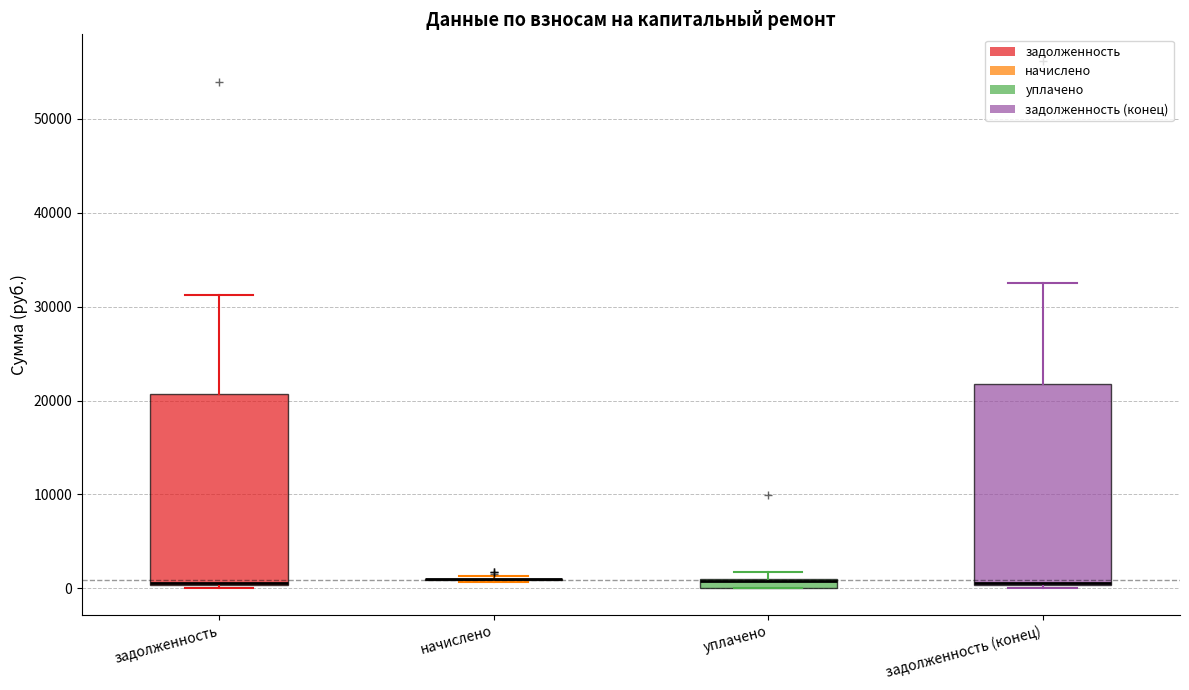

Which box is the tallest, from its lower edge to its upper edge?

задолженность (конец)